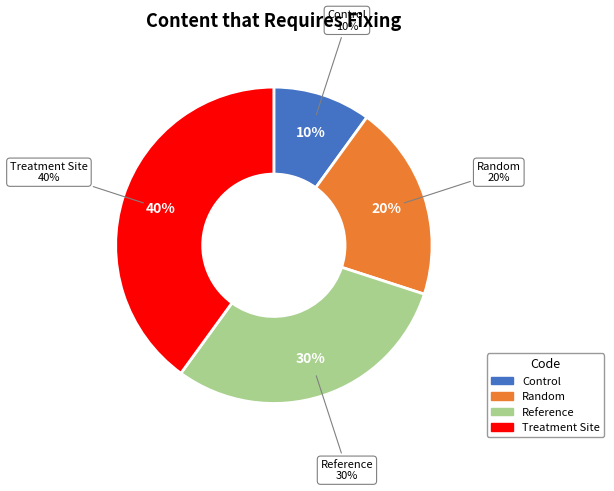

Does Control account for over 50% of the chart?

No